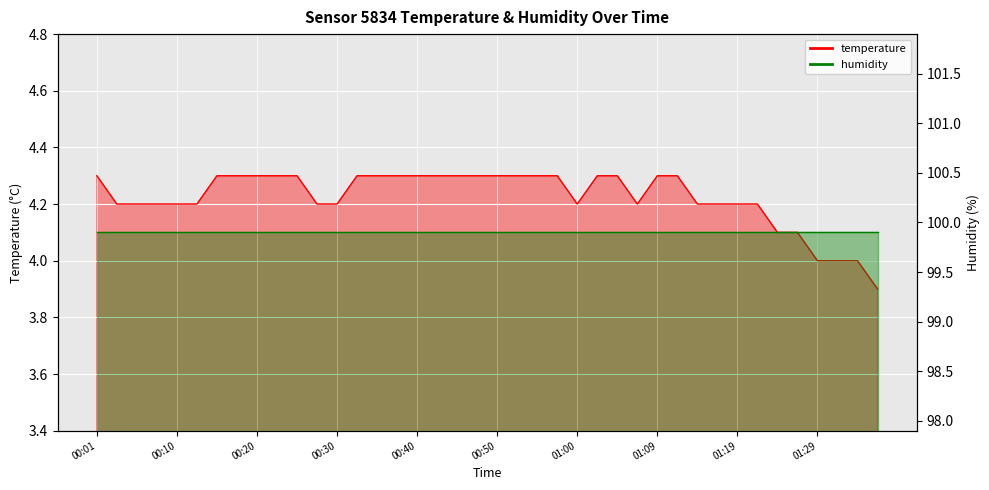

Between 00:03 and 01:07, which is larger?

00:03